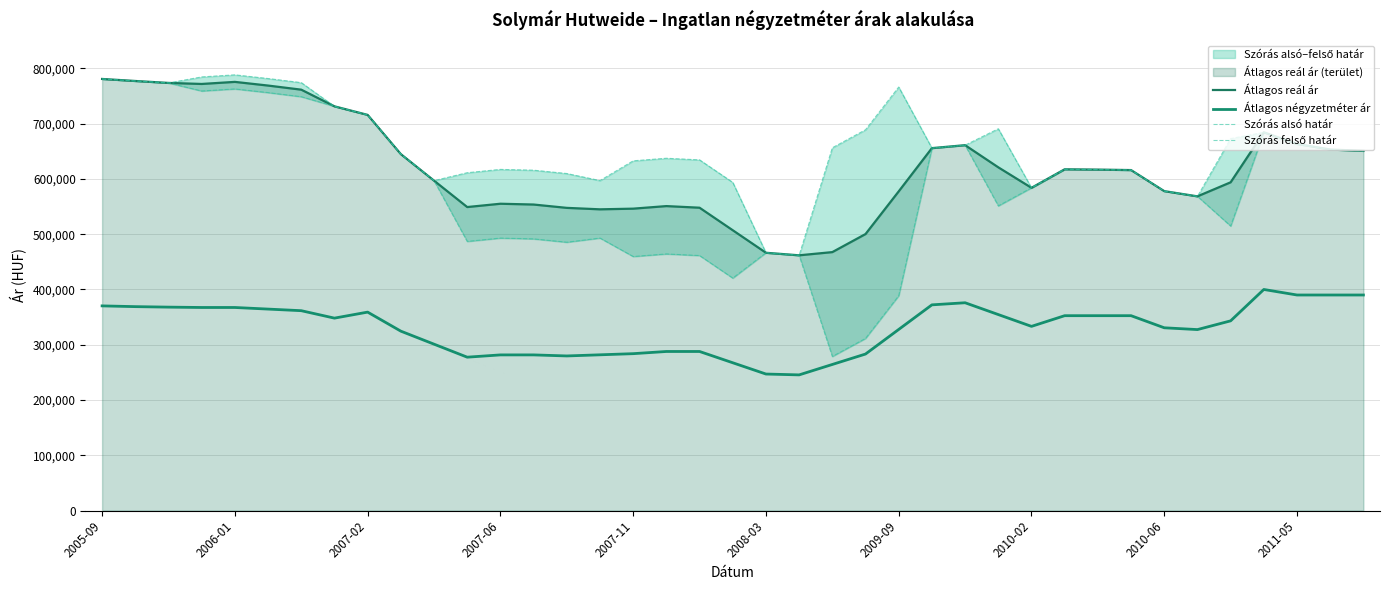

Does the chart display data point markers on the line(s)?

No